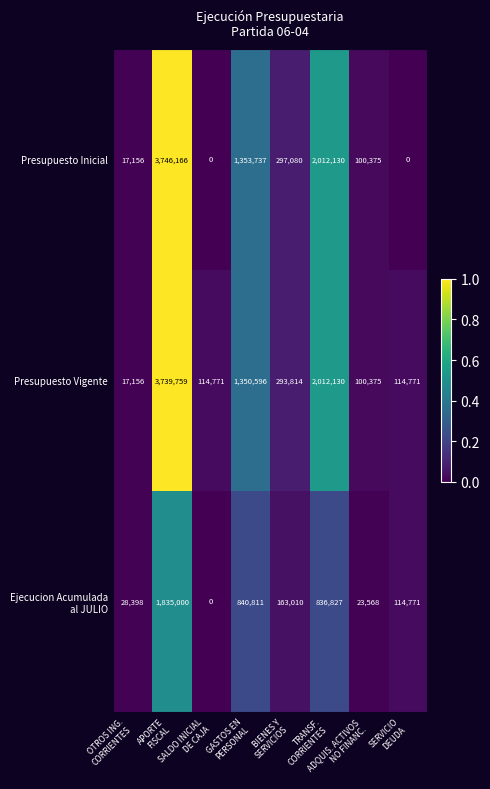

Which series has the widest spread of values?

Presupuesto Inicial